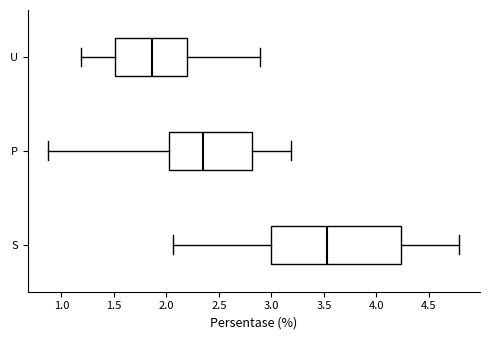

Comparing the boxes themselves (not the whiskers), which one is the widest?

S